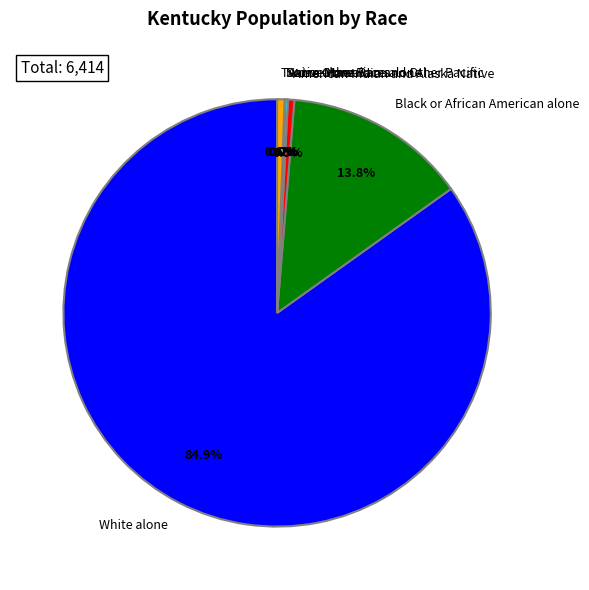

The Black or African American alone slice represents 24% of the pie. True or false?

False